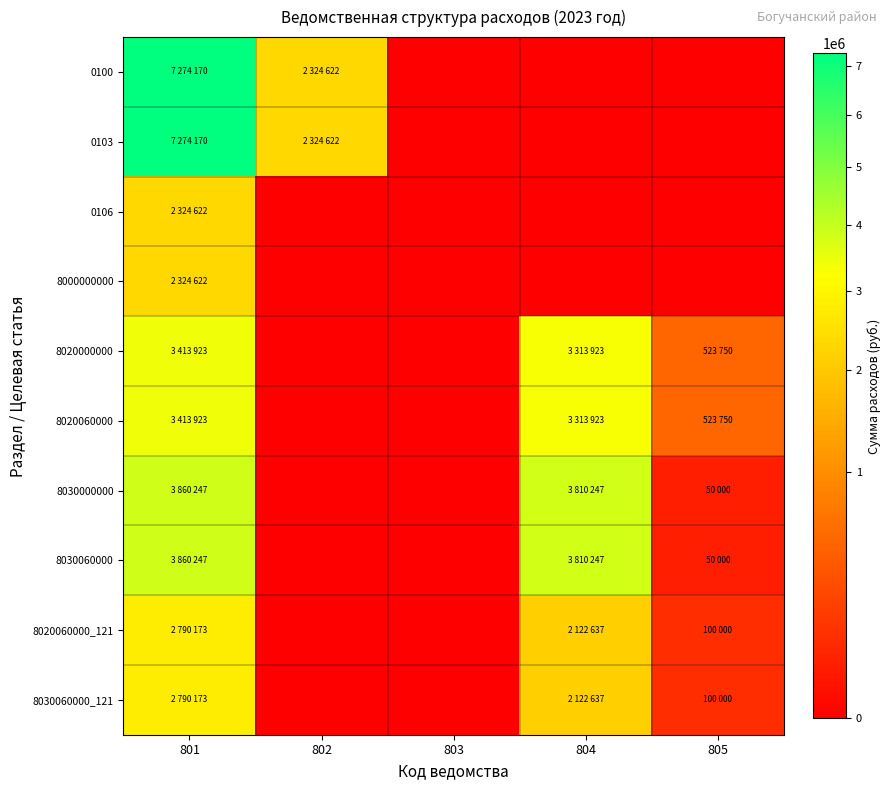

Reading left to right, list all the values displayed in this chart.

0100: 801=7274170	802=2324622	803=0	804=0	805=0
0103: 801=7274170	802=2324622	803=0	804=0	805=0
0106: 801=2324622	802=0	803=0	804=0	805=0
8000000000: 801=2324622	802=0	803=0	804=0	805=0
8020000000: 801=3413923	802=0	803=0	804=3313923	805=523750
8020060000: 801=3413923	802=0	803=0	804=3313923	805=523750
8030000000: 801=3860247	802=0	803=0	804=3810247	805=50000
8030060000: 801=3860247	802=0	803=0	804=3810247	805=50000
8020060000_121: 801=2790173	802=0	803=0	804=2122637	805=100000
8030060000_121: 801=2790173	802=0	803=0	804=2122637	805=100000